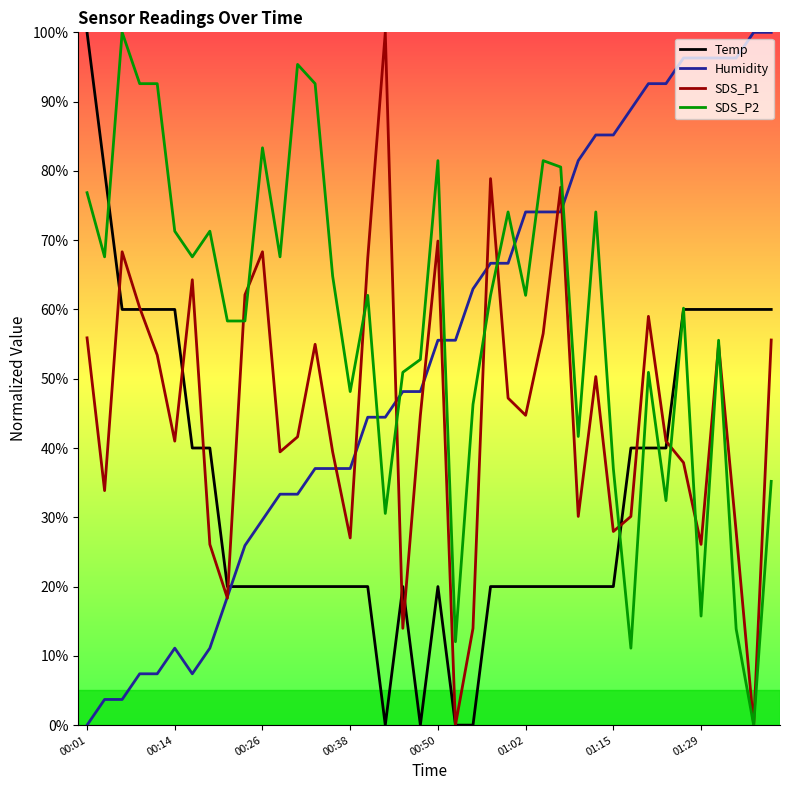

Which series has the largest total across all categories?

SDS_P2